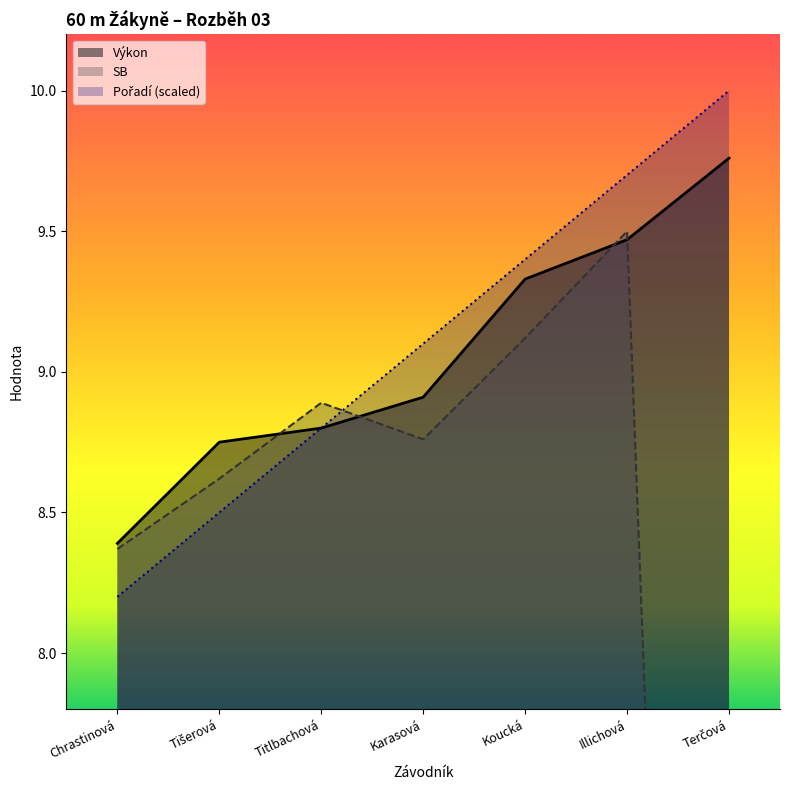

Count the number of data series in this chart.

3